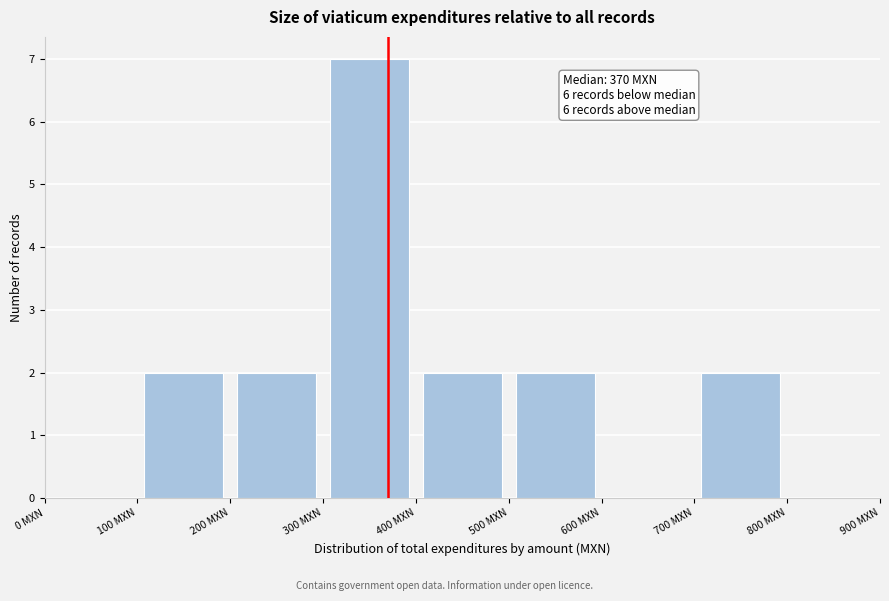

Over which range of the x-axis is the bar tallest?

300 to 400